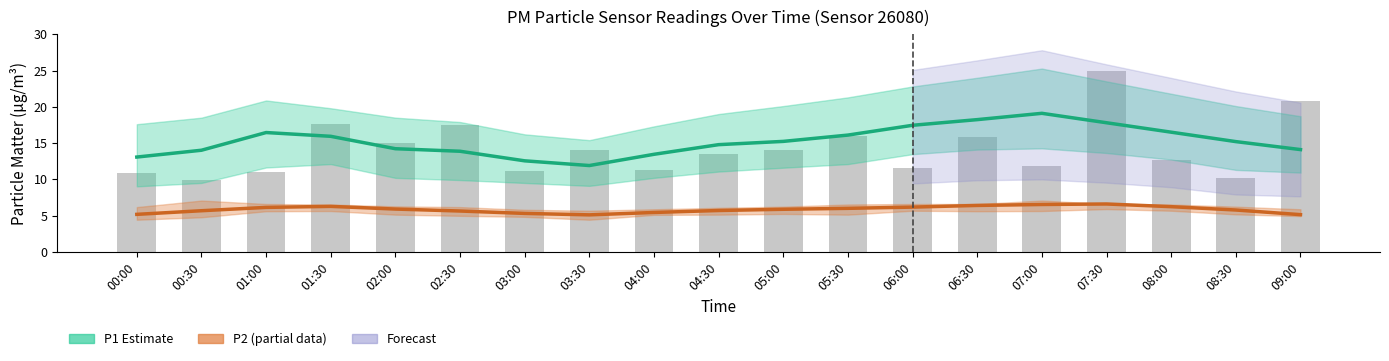

At how many categories does at least one series exceed 10?

19